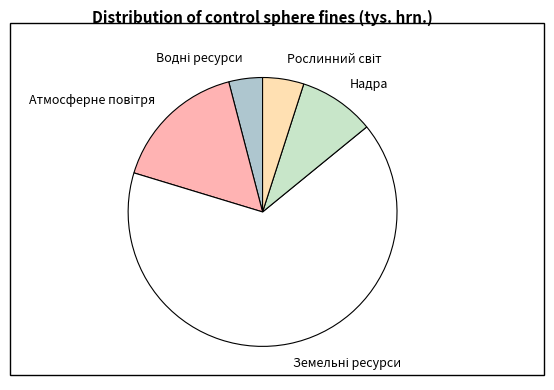

The Надра slice represents 23% of the pie. True or false?

False